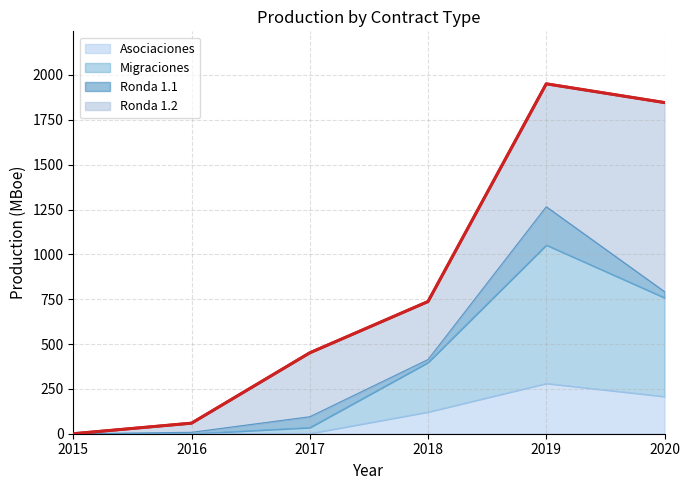

The Asociaciones series shows -152.6 at 2015. True or false?

False